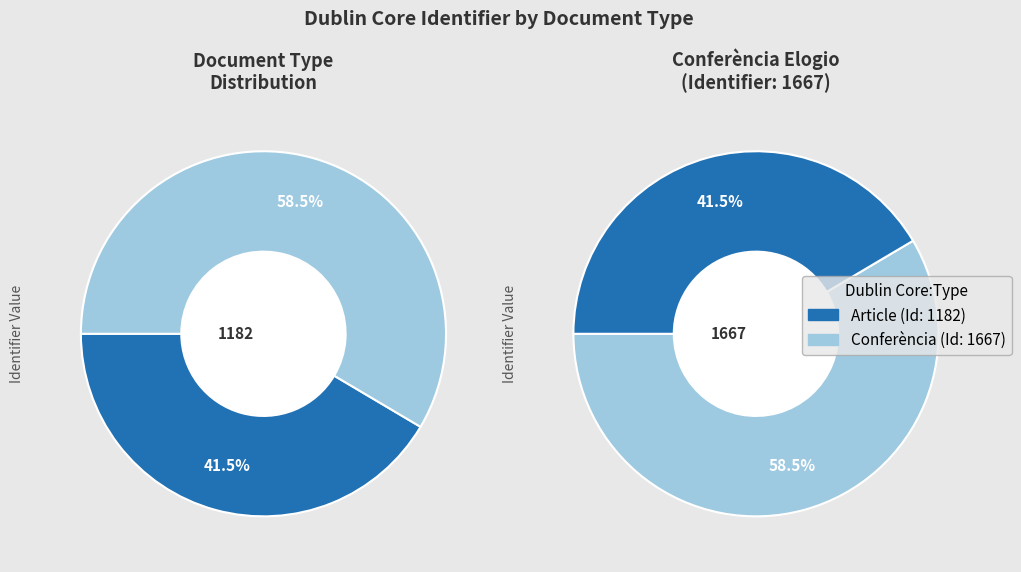

Combined, what portion of the pie is Conferència Elogio de la Hospitalidad and El filólogo y Barcelona?

100.0%